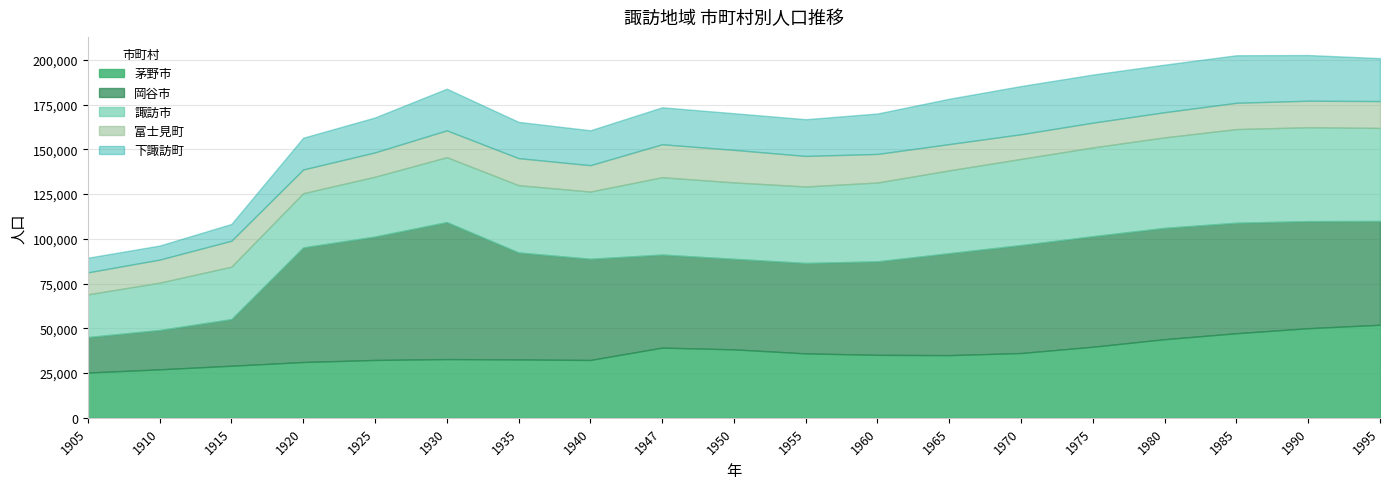

What is the total value across all series at 1985?

202609